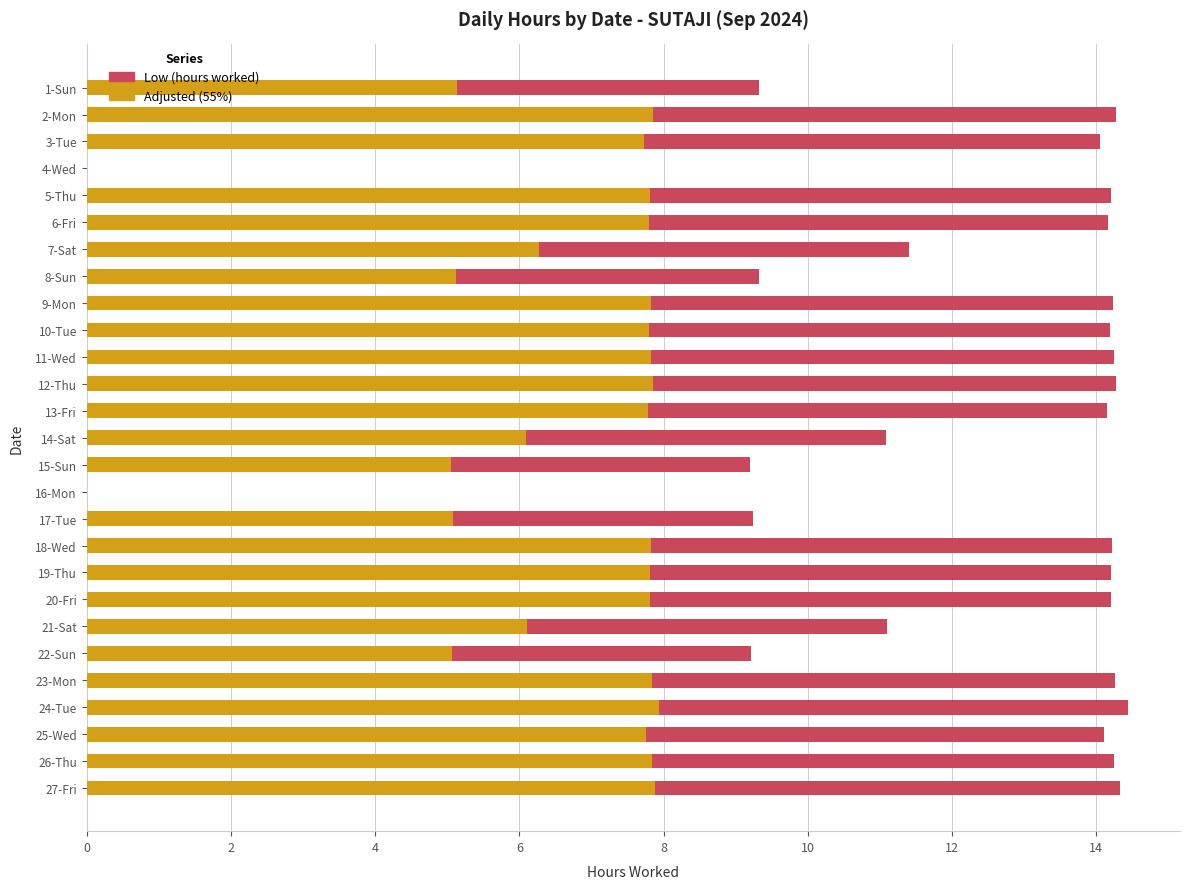

What are all the series names shown in the legend?

Low (hours worked), Adjusted (55%)